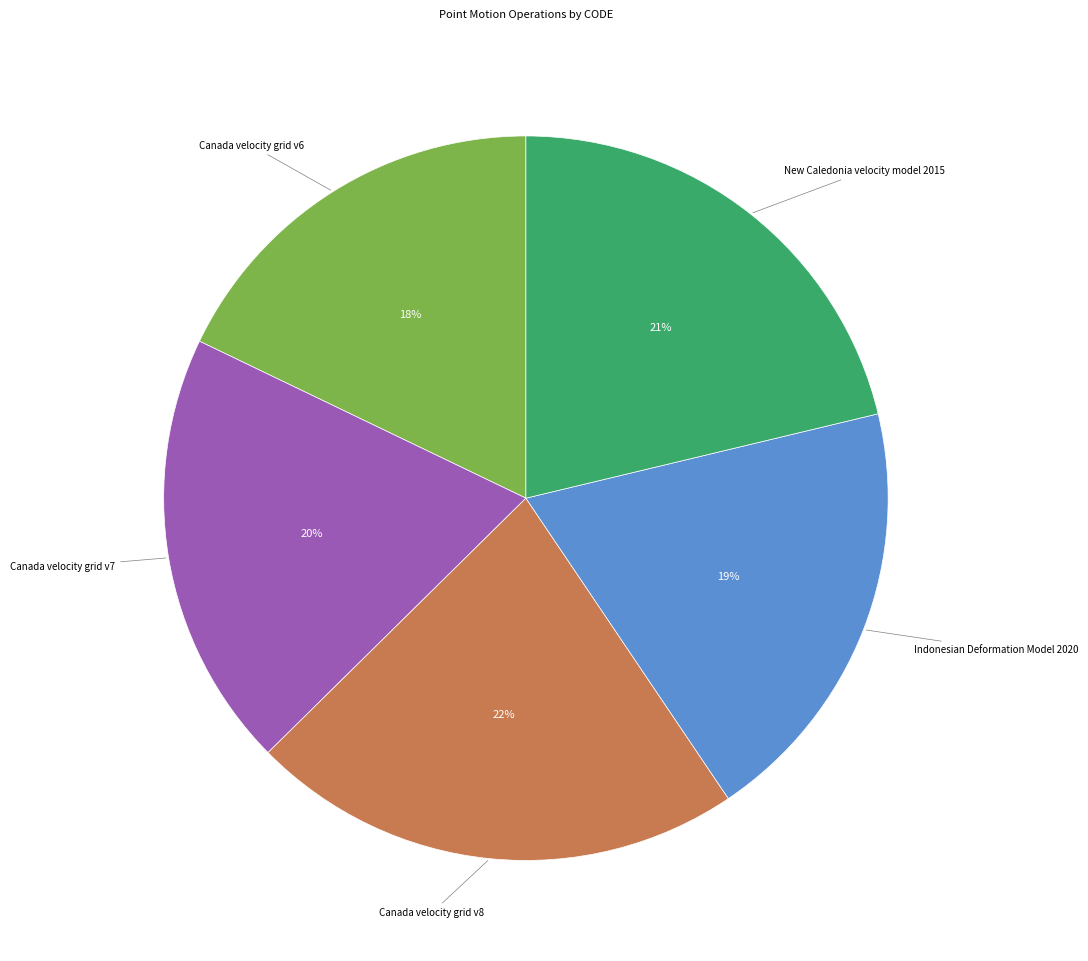

To the nearest percent, what is the average slice percentage?

20%